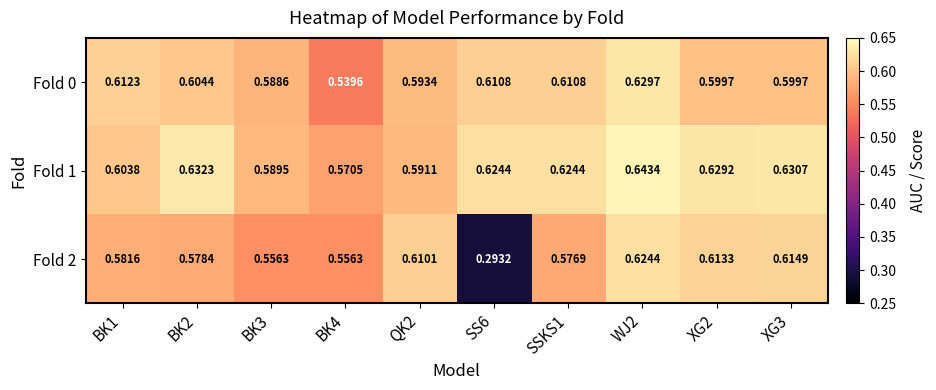

Is the value of Fold 0 at WJ2 greater than the value of Fold 1 at WJ2?

No